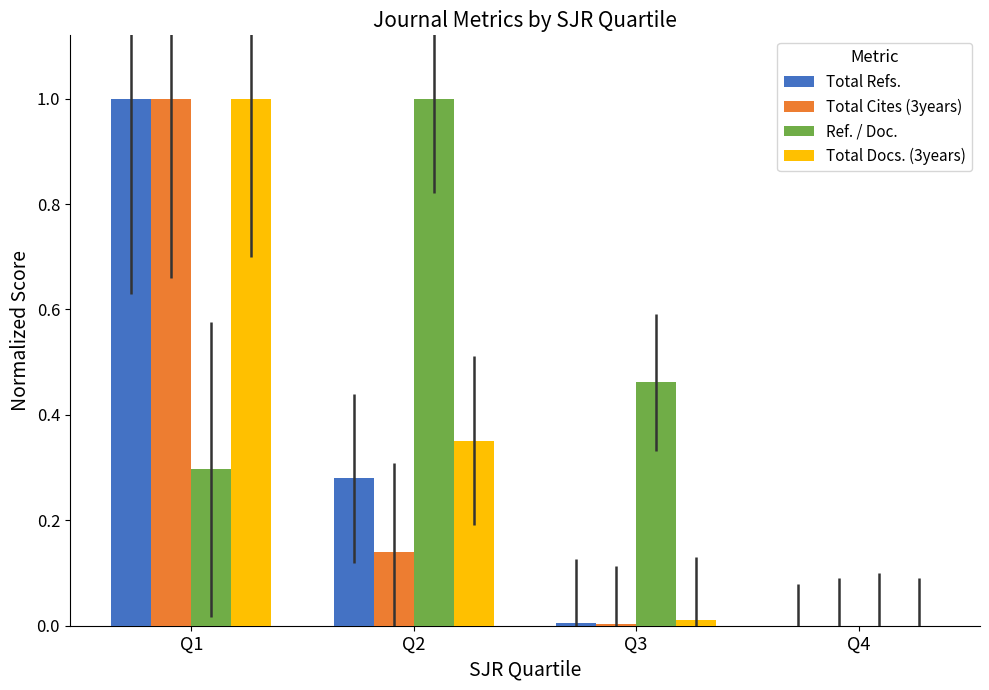

What is the sum of all Total Refs. values?

1.3